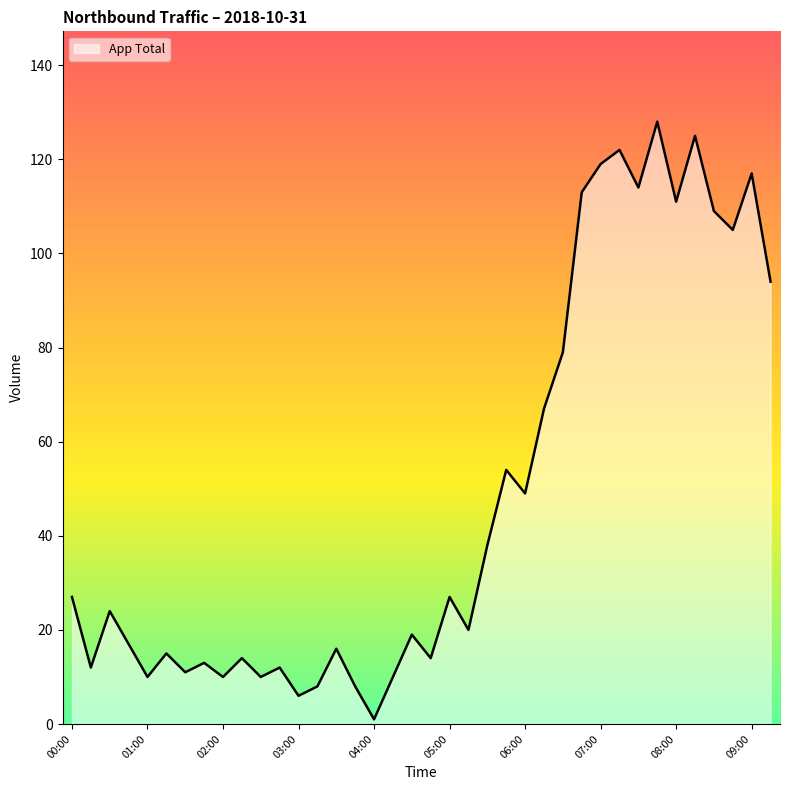

What is the average value?

49